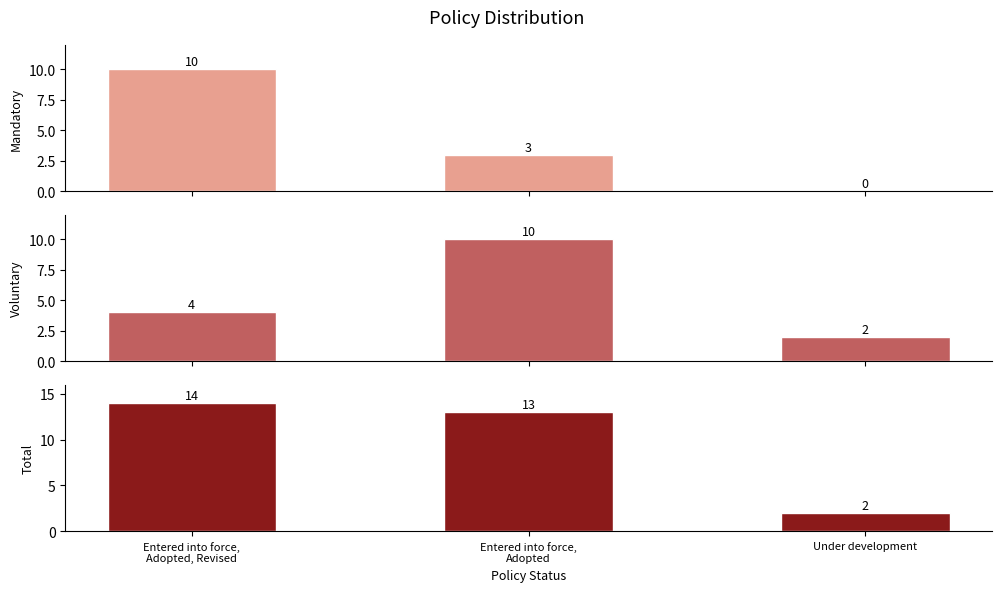

What position from the left is Under development?

3